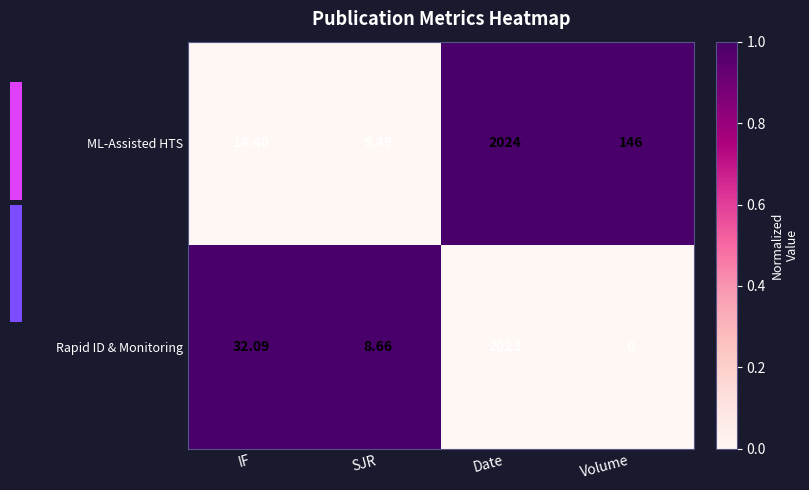

Which series has the largest range (max minus min)?

Rapid ID & Monitoring